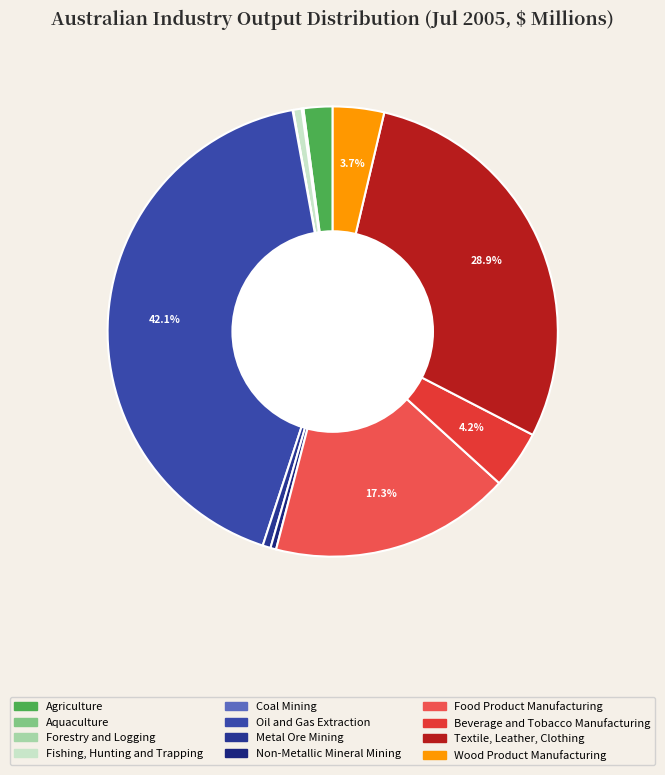

Which category has the biggest portion of the pie?

Oil and Gas Extraction